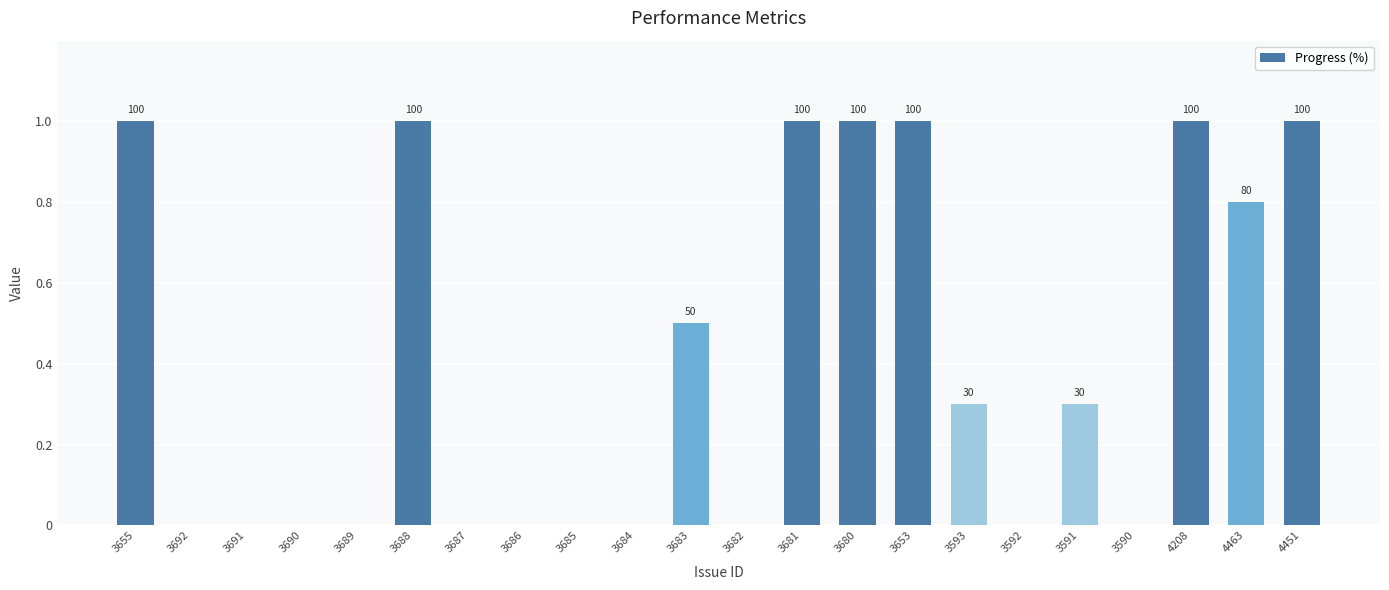

List the labels in order of value, smallest first.

3692, 3691, 3690, 3689, 3687, 3686, 3685, 3684, 3682, 3592, 3590, 3593, 3591, 3683, 4463, 3655, 3688, 3681, 3680, 3653, 4208, 4451